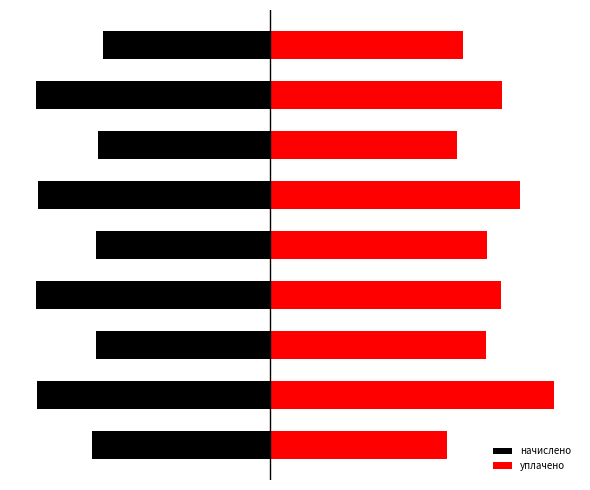

How many series are shown in this chart?

2